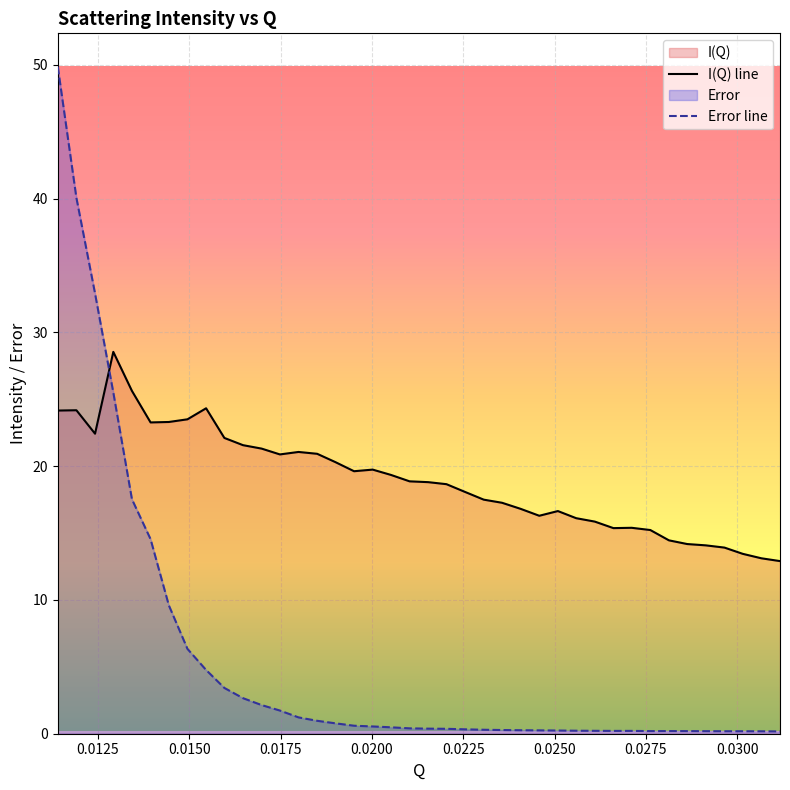

True or false: Error line and I(Q) line intersect in this chart.

True